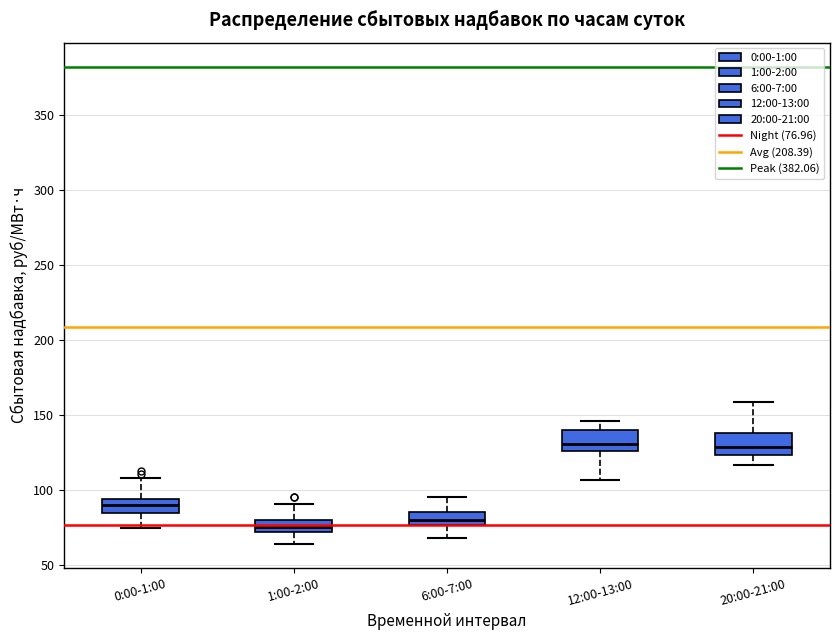

Reading left to right, transcribe this box plot: for each box, give where its median line is, the range the box spans, and where its two whiskers end, as read against the y-axis. The values are not printed on the chart, so give them approximately, as read against the axis.

0:00-1:00: median 90, box 85 to 95, whiskers 75 to 110
1:00-2:00: median 75, box 70 to 80, whiskers 65 to 90
6:00-7:00: median 80, box 75 to 85, whiskers 70 to 95
12:00-13:00: median 130, box 125 to 140, whiskers 105 to 145
20:00-21:00: median 130, box 125 to 140, whiskers 115 to 160